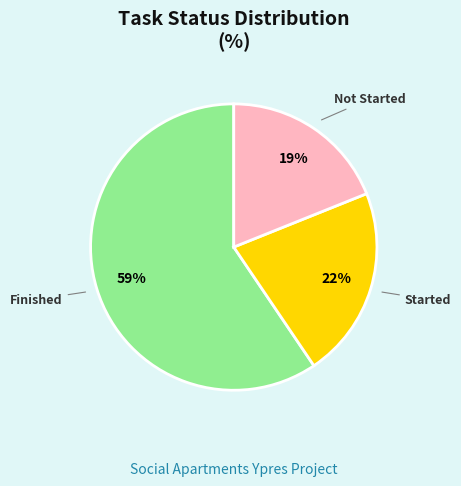

Is there a majority slice in this chart?

Yes